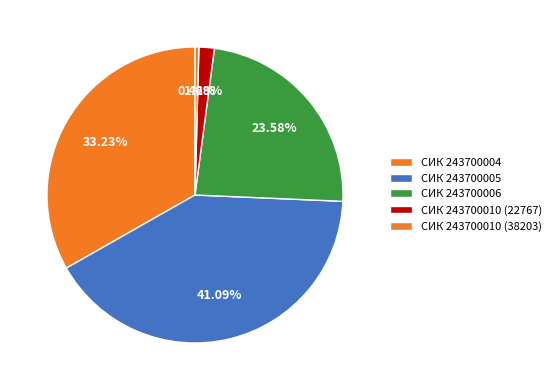

Count the number of slices in the pie.

5